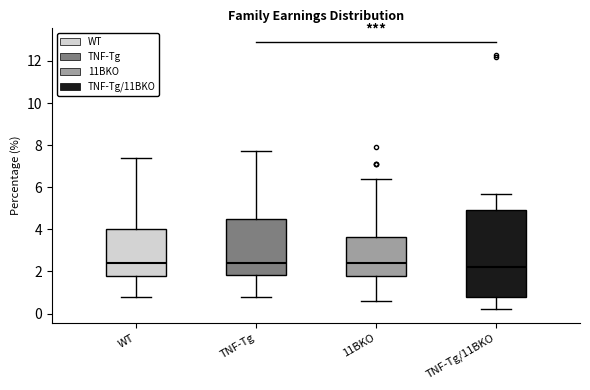

Reading left to right, read every box against the y-axis: the position of its median line, the range the box covers, and the ends of its whiskers. The values are not printed on the chart, so give them approximately, as read against the axis.

WT: median 2.4, box 1.8 to 4.0, whiskers 0.8 to 7.4
TNF-Tg: median 2.4, box 1.8 to 4.6, whiskers 0.8 to 7.8
11BKO: median 2.4, box 1.8 to 3.6, whiskers 0.6 to 6.4
TNF-Tg/11BKO: median 2.2, box 0.8 to 5.0, whiskers 0.2 to 5.8